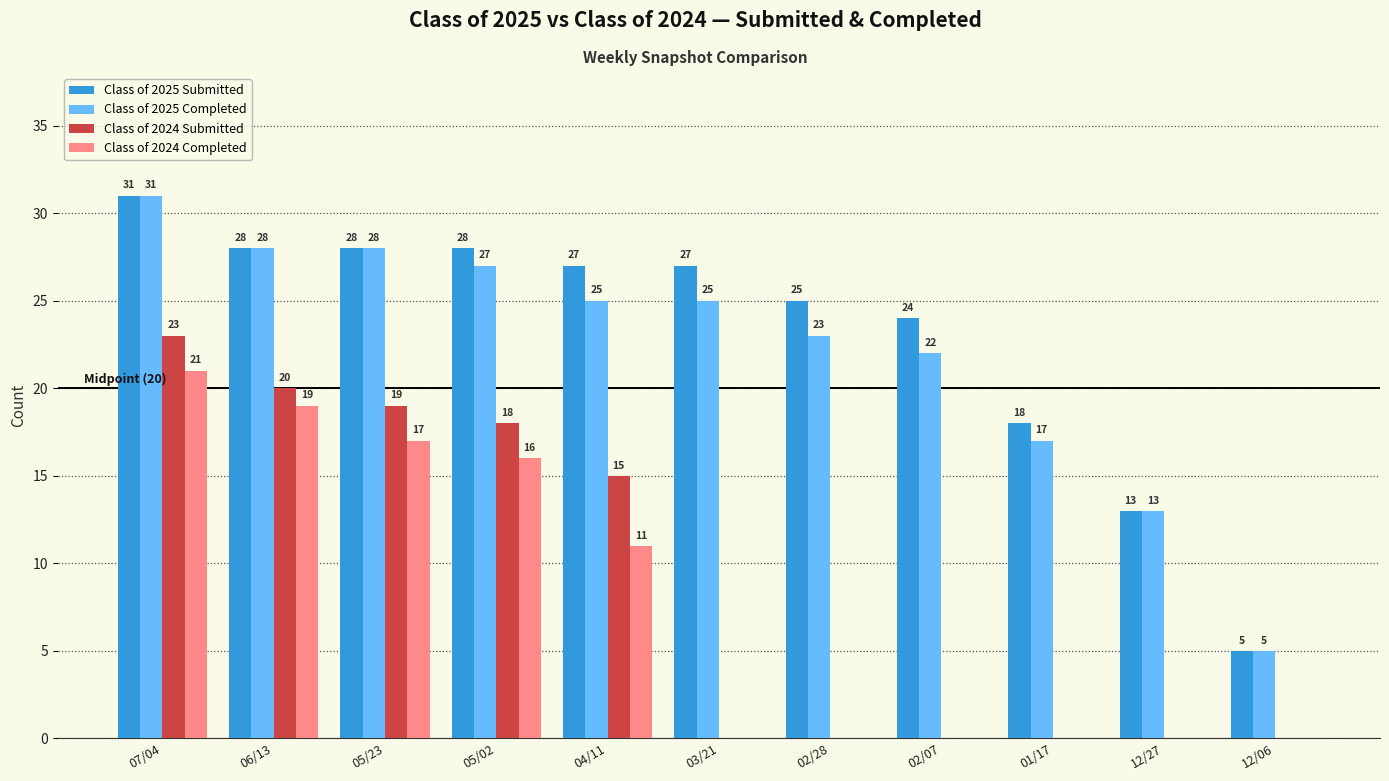

True or false: Class of 2025 Submitted has a value of 18 at 06/13.

False